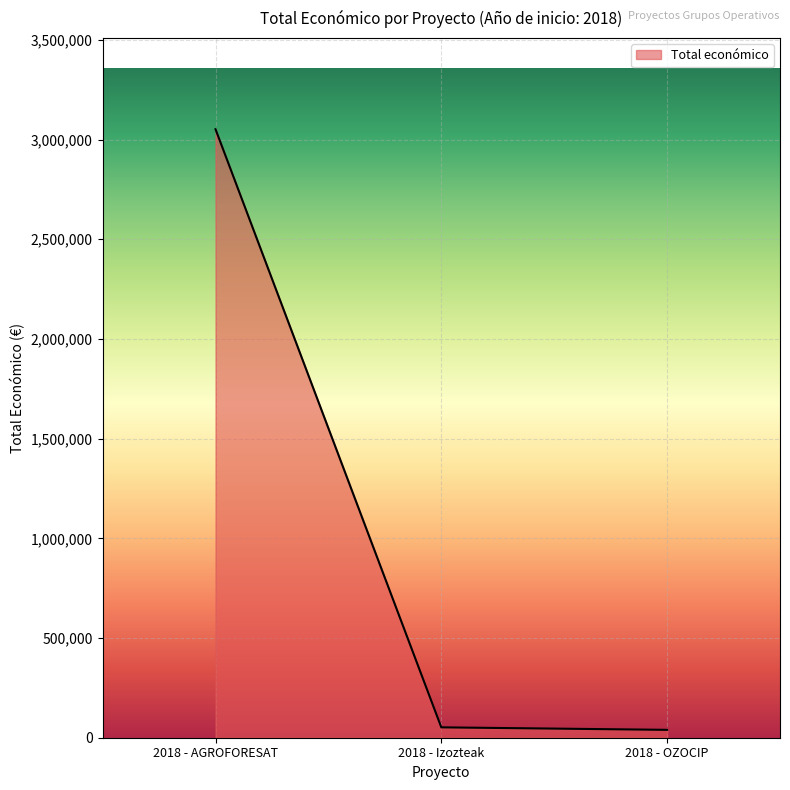

Where is the data nearest to the value 1545511?

2018 - Izozteak